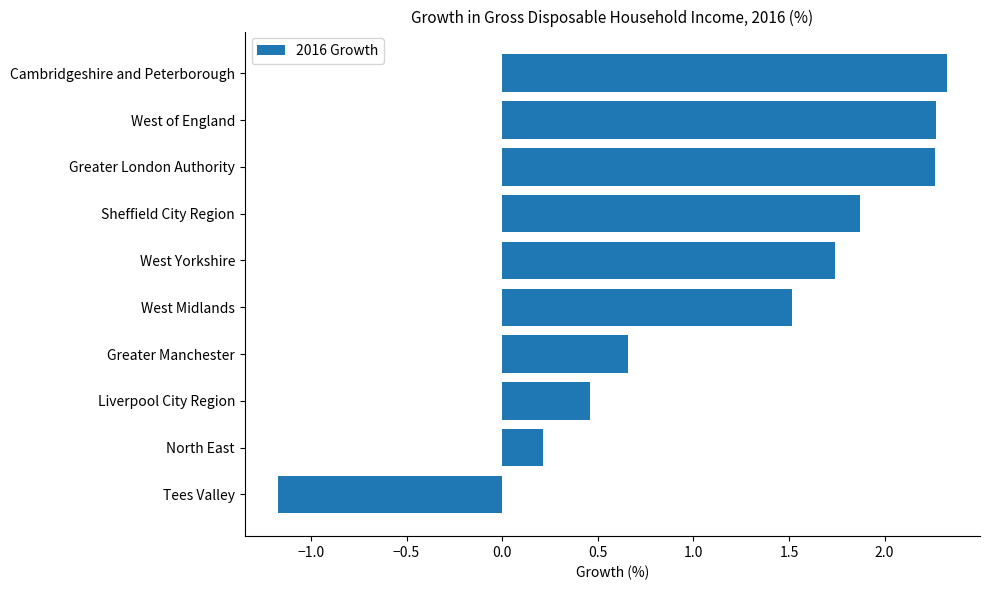

How many bars are there in total?

10